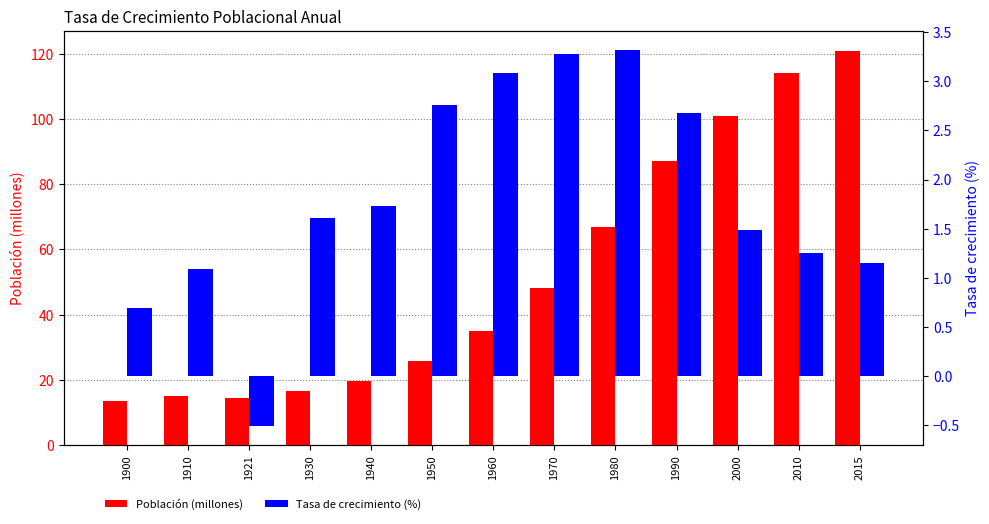

At which label does Población (millones) reach its minimum?

1900